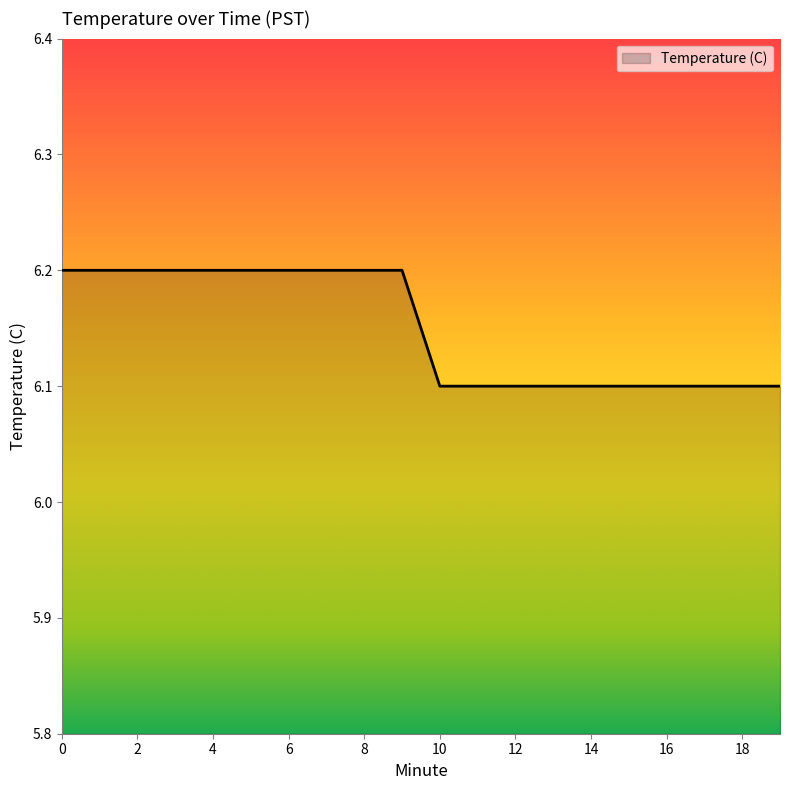

What is the maximum value shown in the chart?

6.2